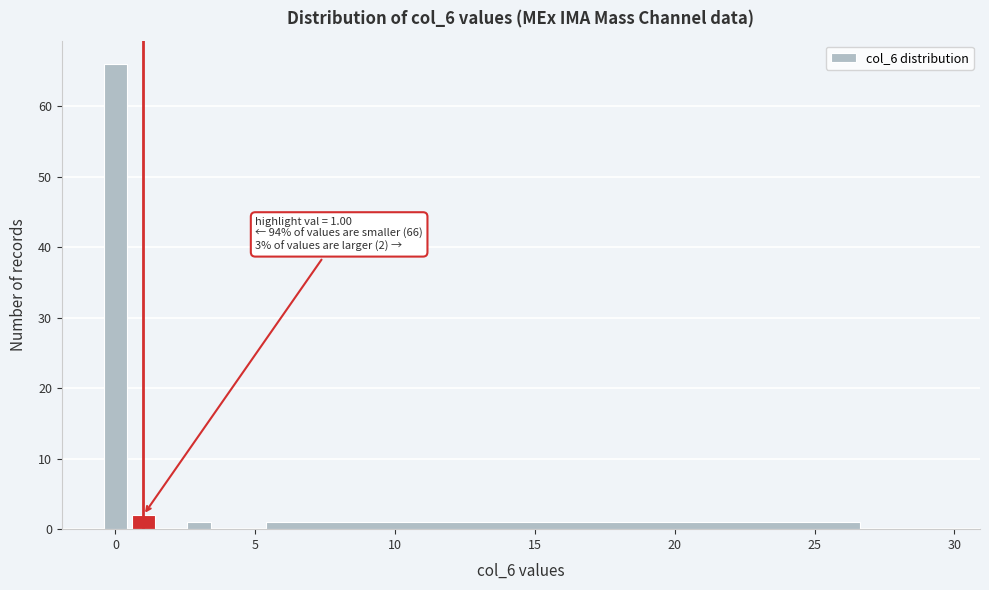

Read against the x-axis, roughly where is the centre of the tallest bar?

0.0